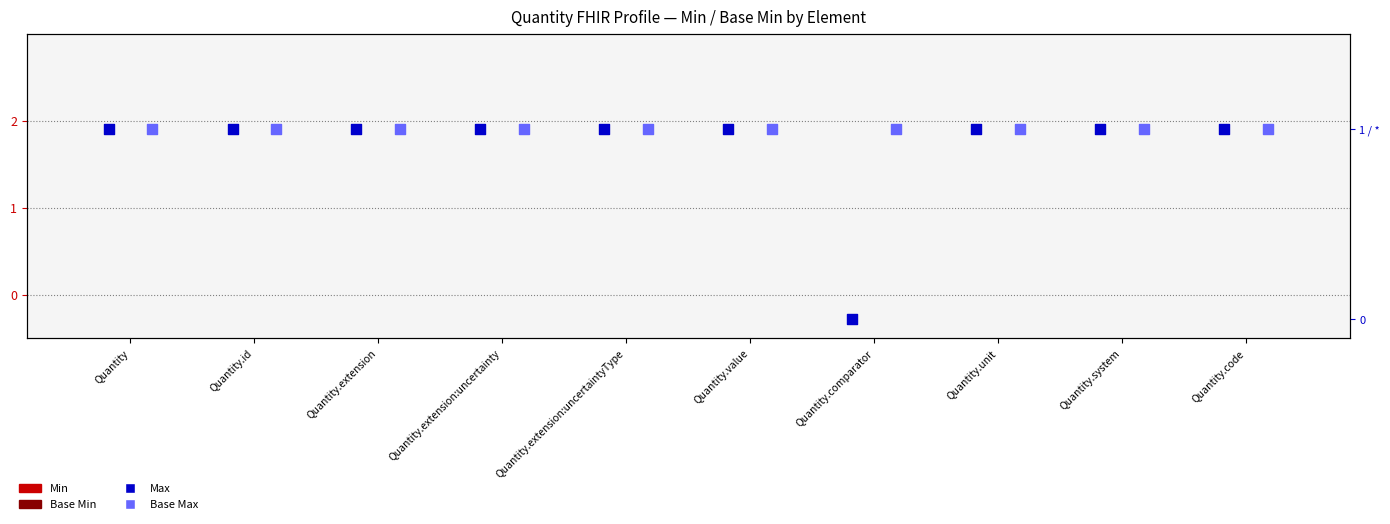

Which series has the widest spread of Y values?

Max (1=bounded, 1=unbounded *)